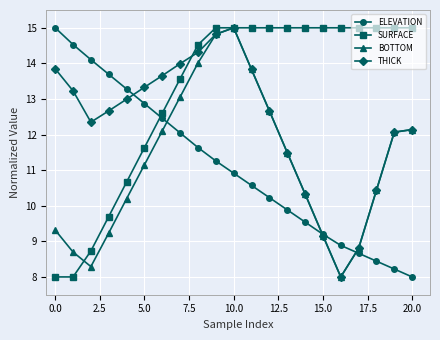

What is the minimum value shown in the chart?

8.0